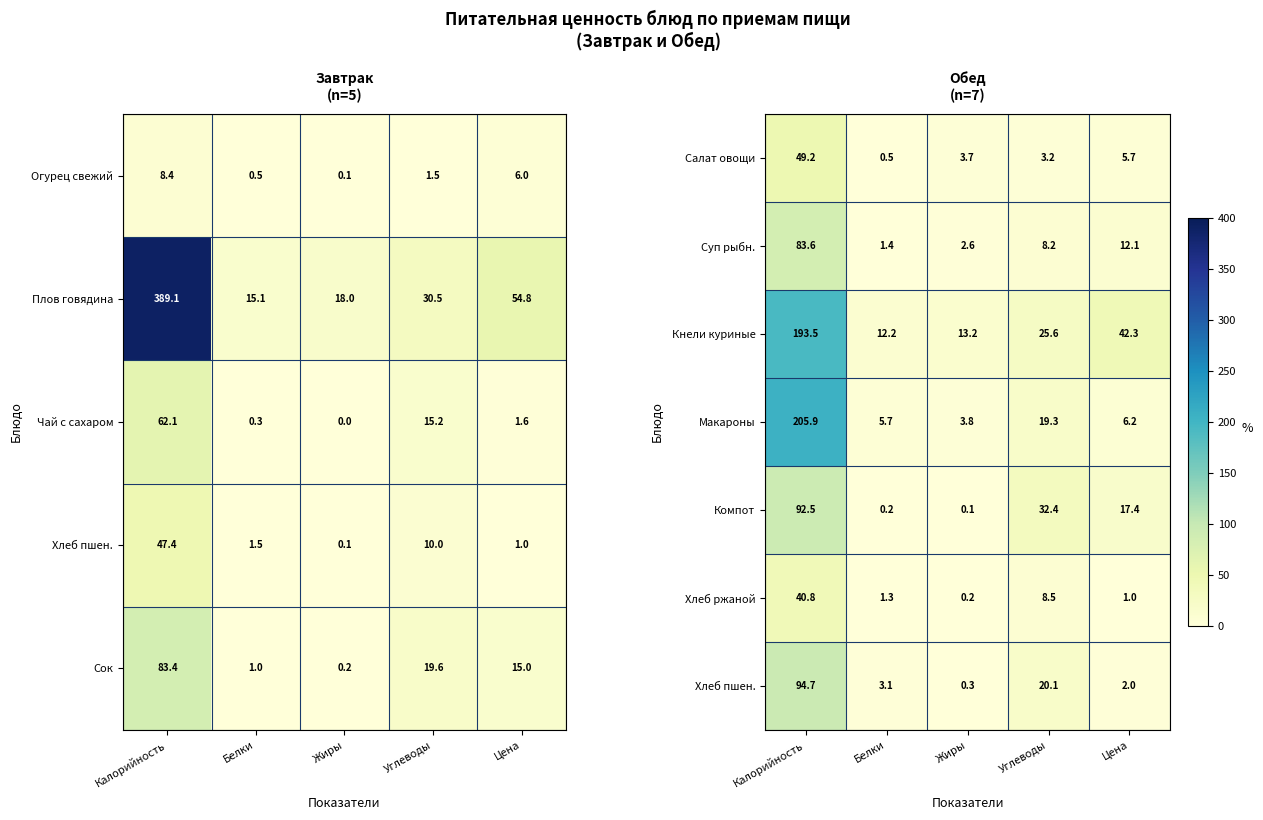

At which category is the sum across all series the highest?

Калорийность